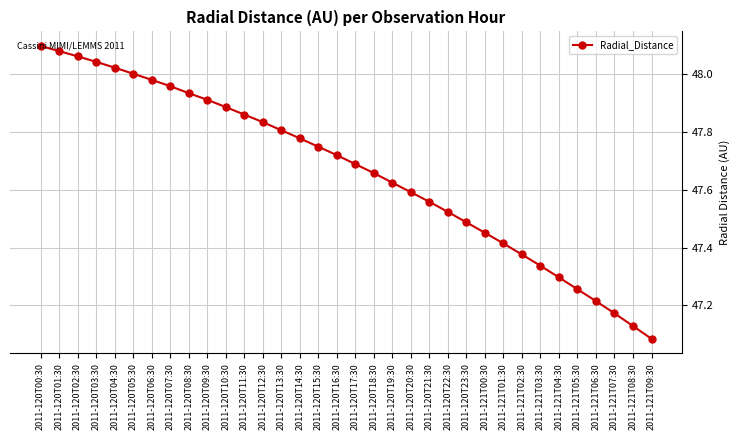

Count the number of categories in the chart.

34